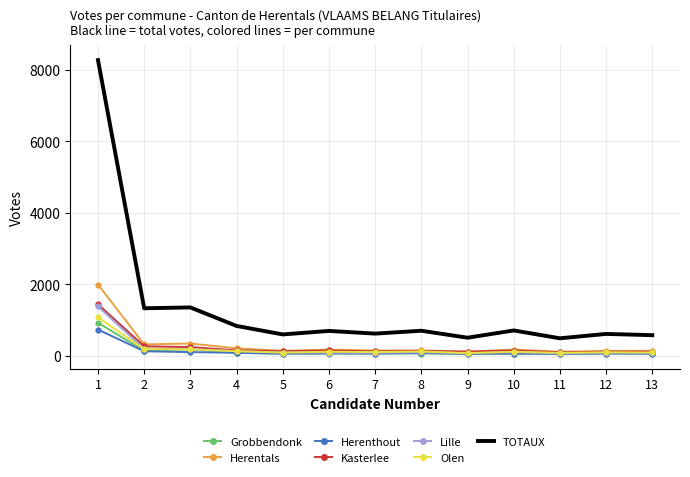

How many series are shown in this chart?

7